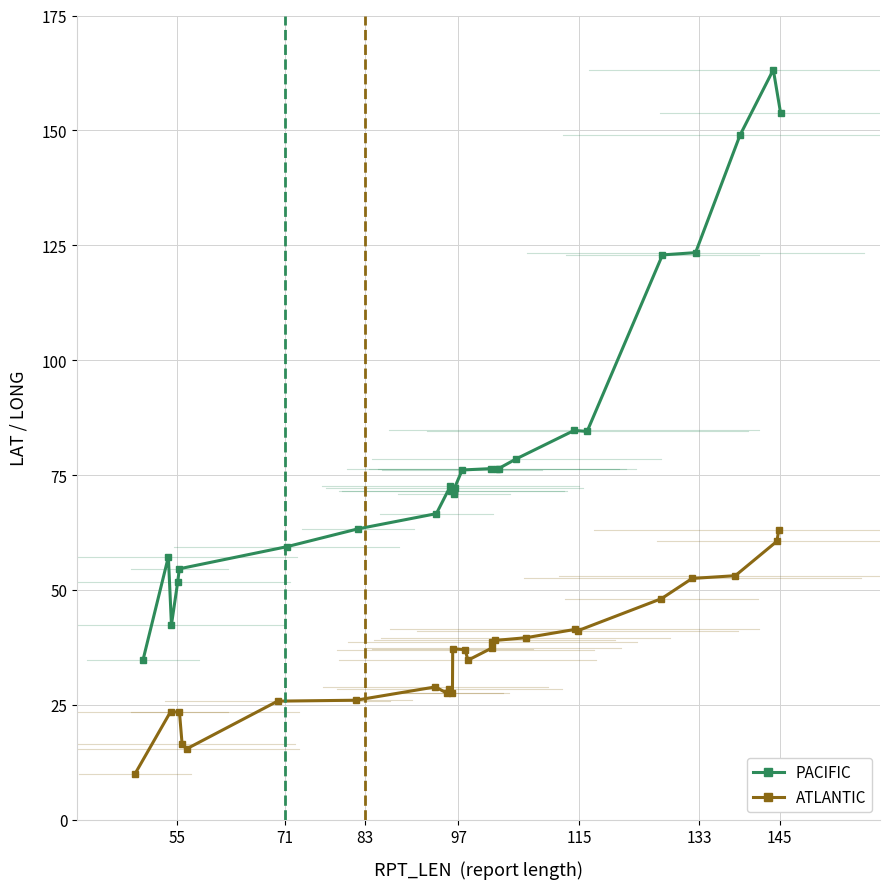

What is the sum of all PACIFIC values?

2053.9